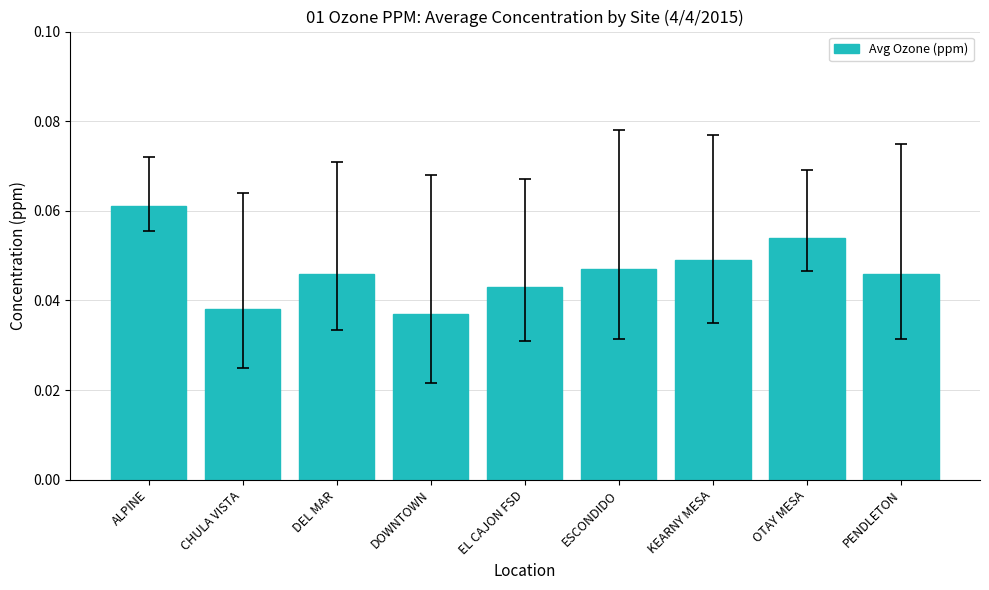

Count the values in the range 0 to 1.

9